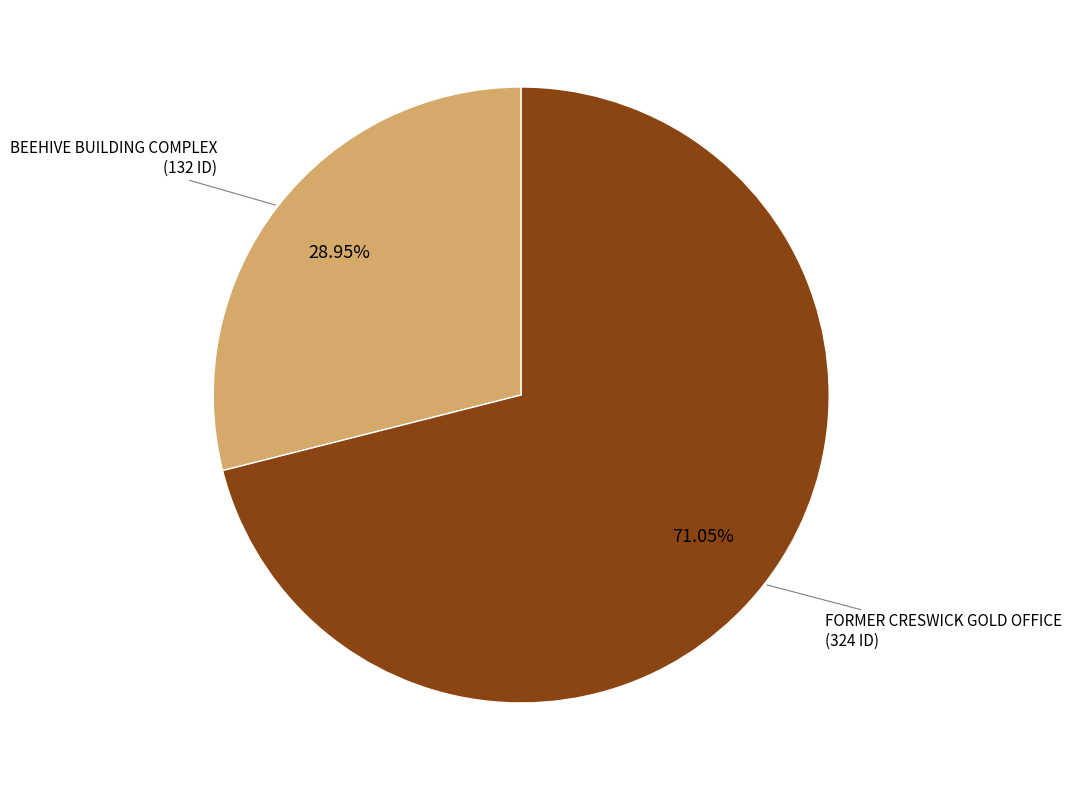

To the nearest percent, what is the average slice percentage?

50%